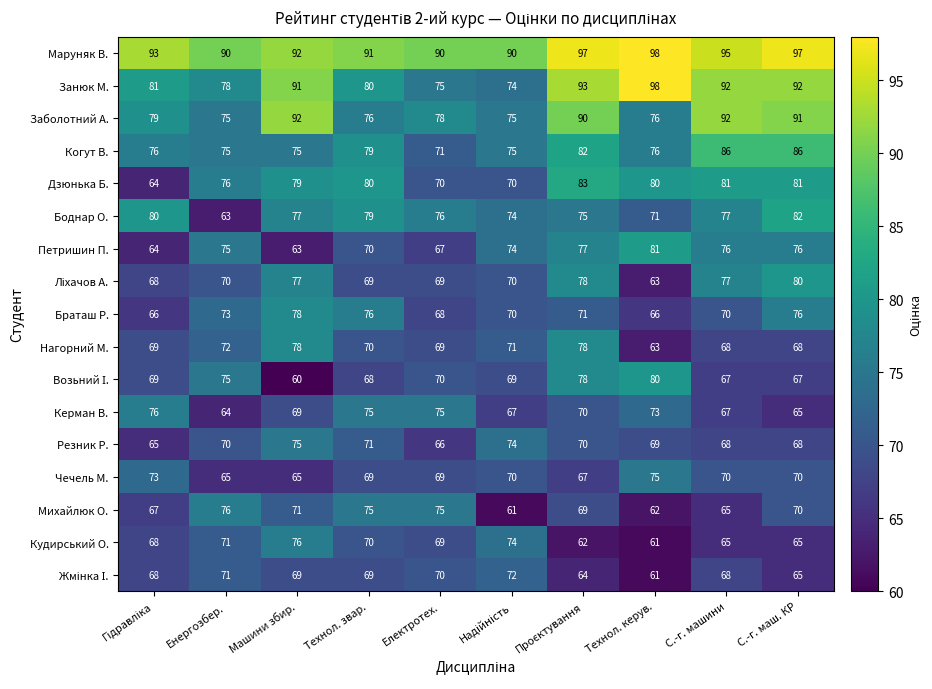

At which category does the chart reach its minimum across all series?

Машини збир.